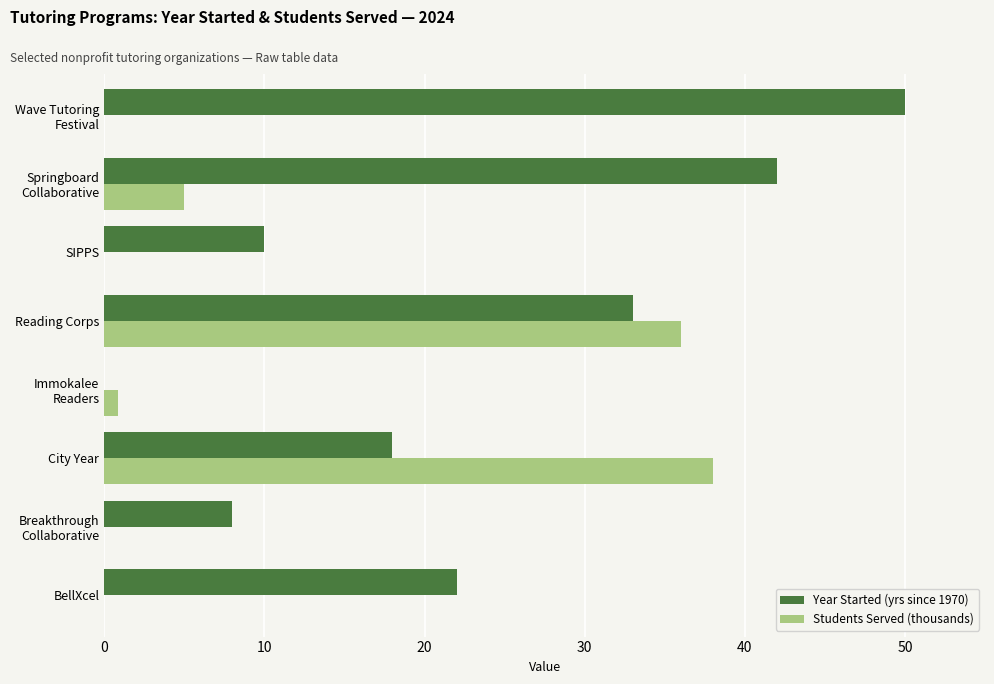

What is the sum of all Year Started (yrs since 1970) values?

183.0